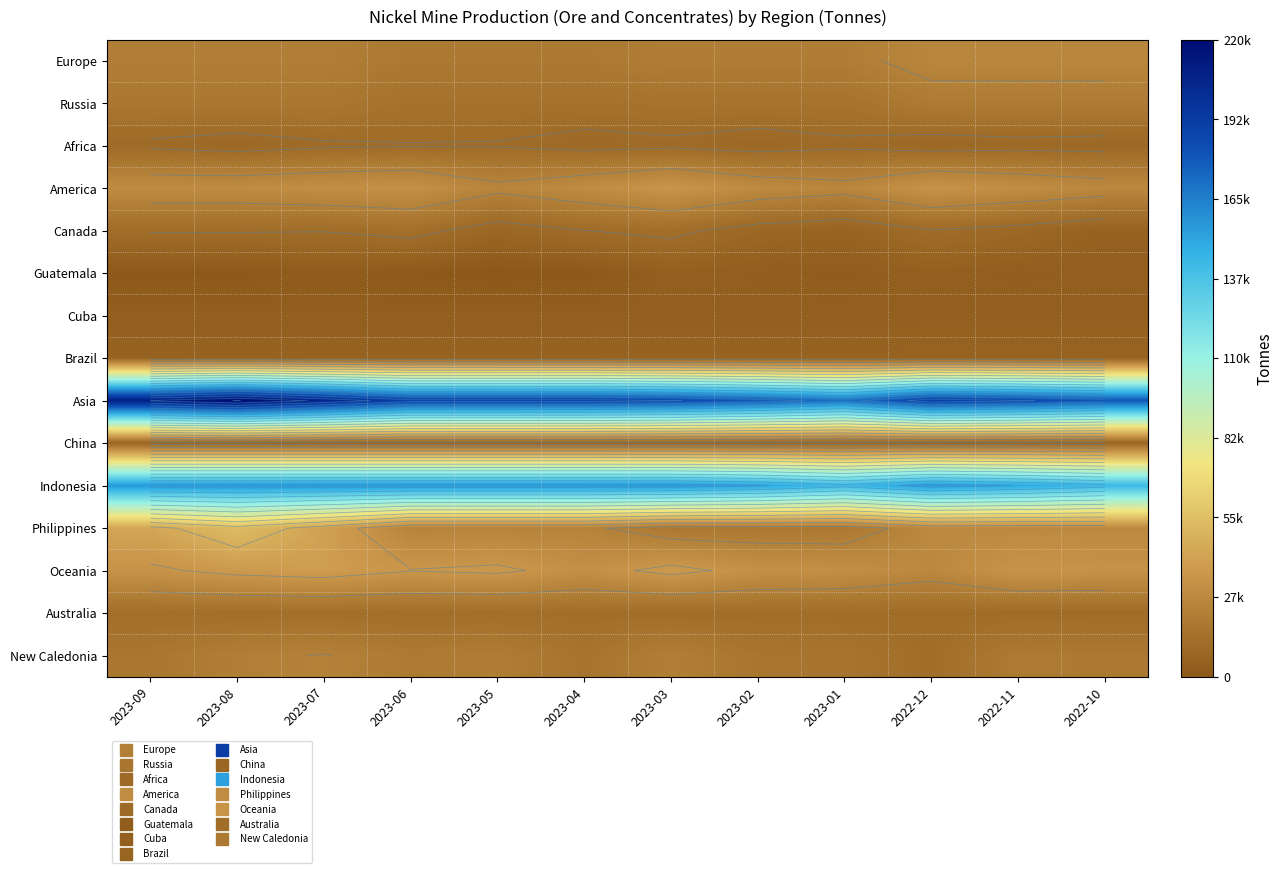

How many data points in Europe are less than 21757?

6